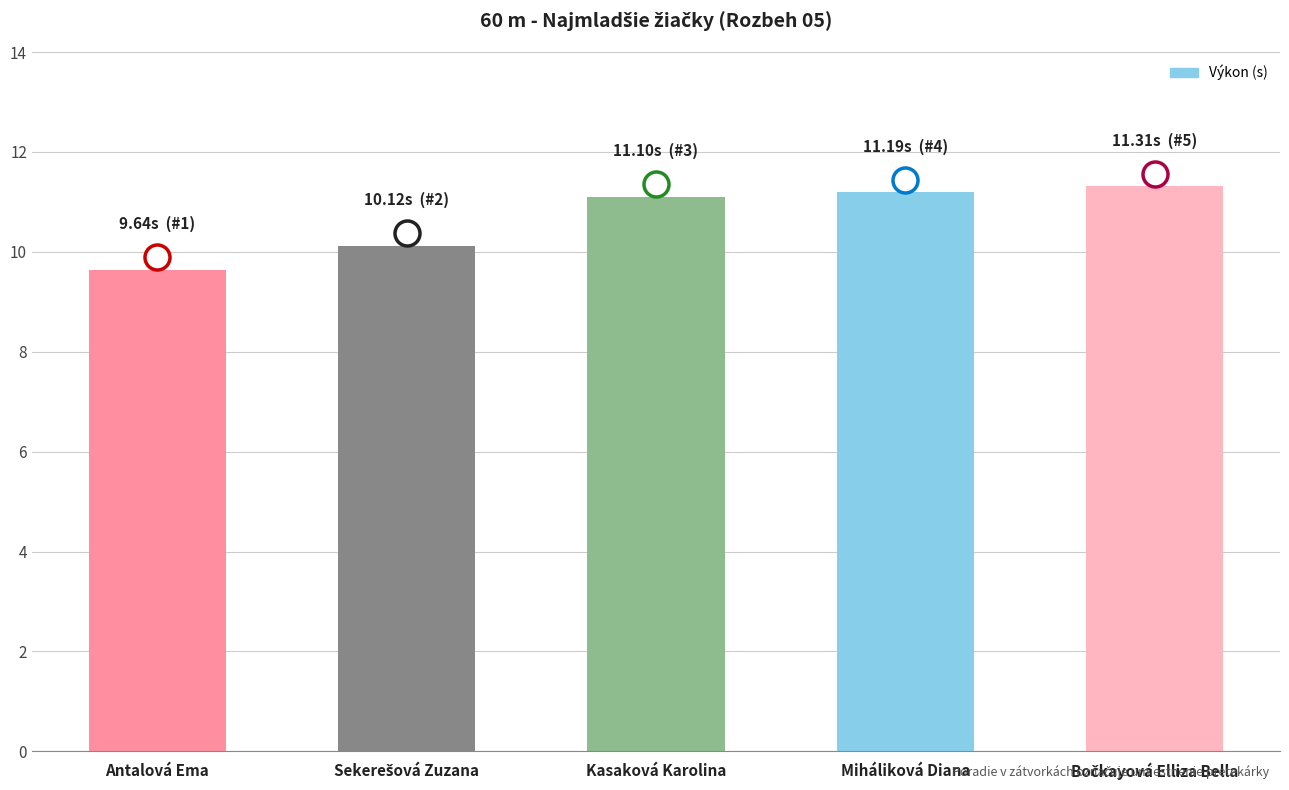

Approximately how many times larger is the value at Kasaková Karolina compared to Miháliková Diana?

1.0